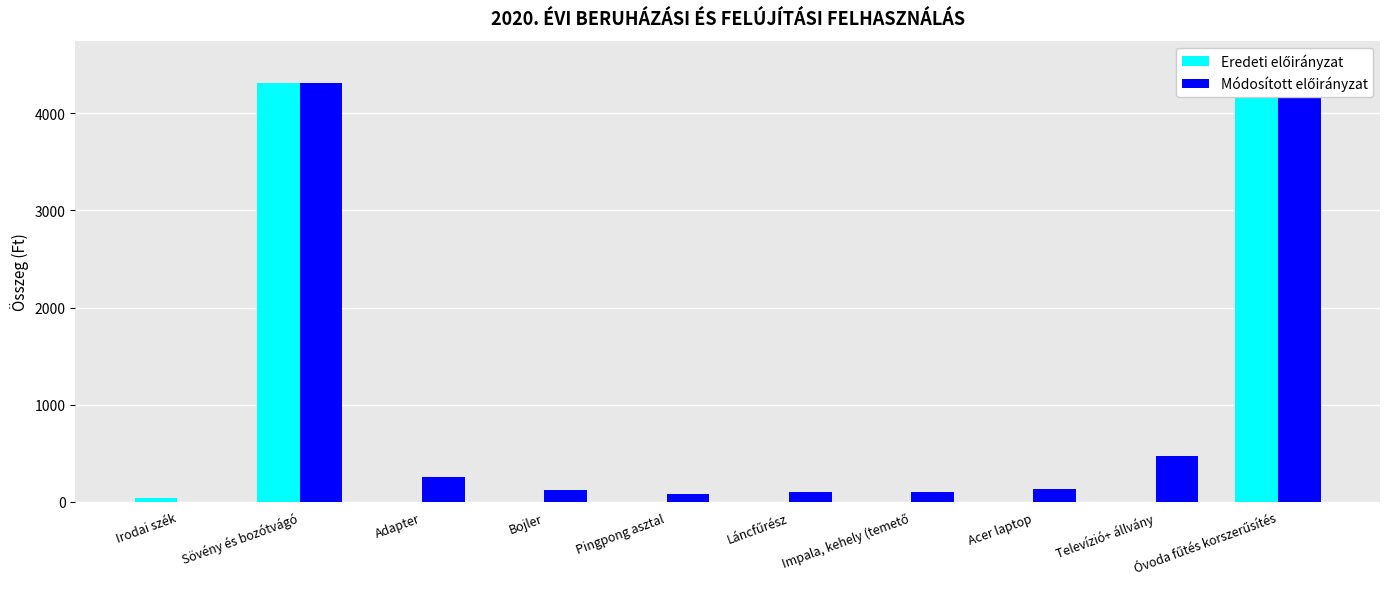

What is the difference between the highest and lowest values at Adapter?

254